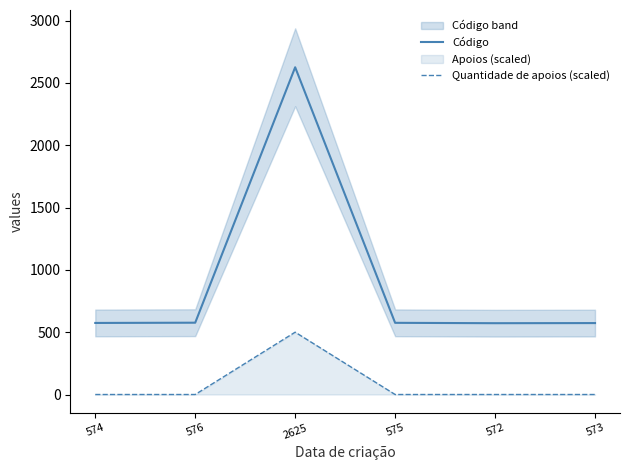

How many distinct data groups are displayed?

2